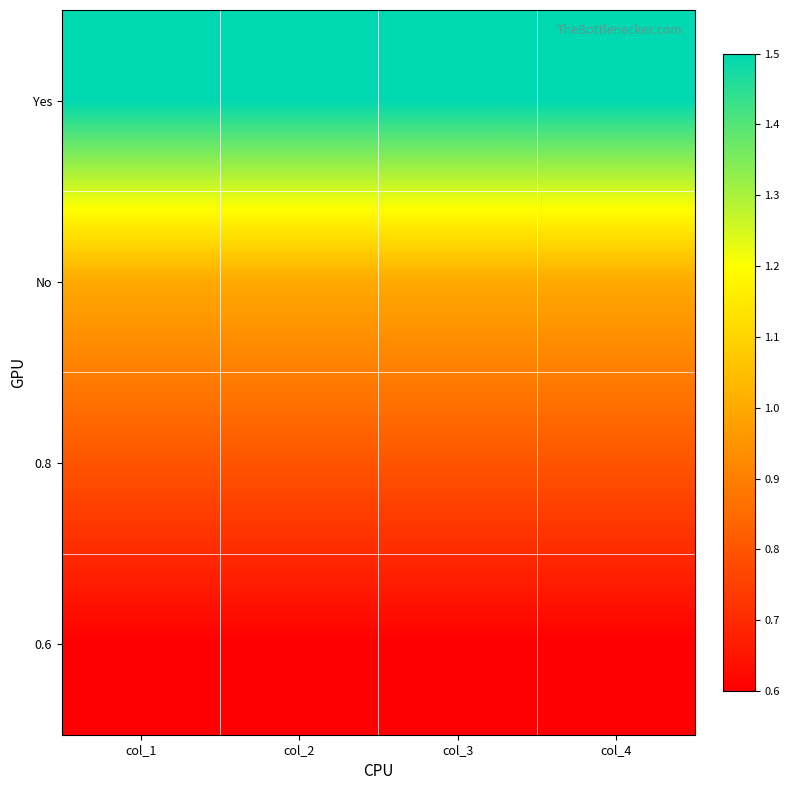

Which category has the lowest value across all series?

col_1